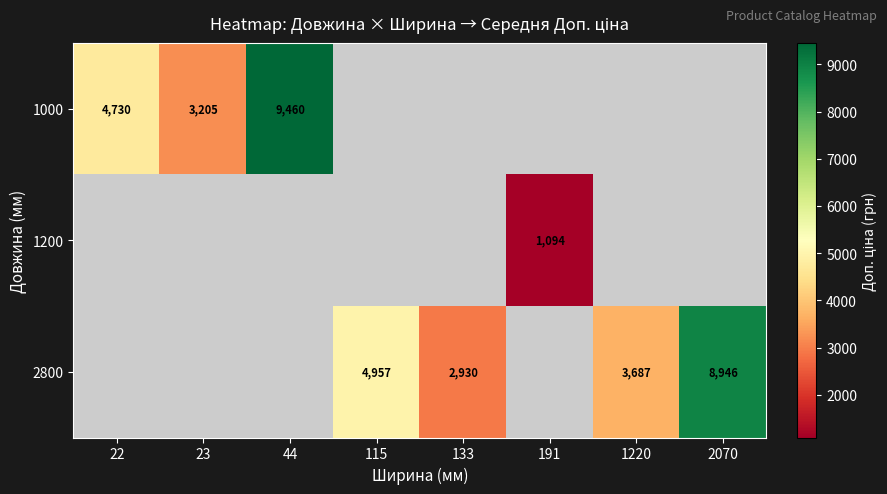

Is it true that 2800 equals 4957.0 at 115?

True